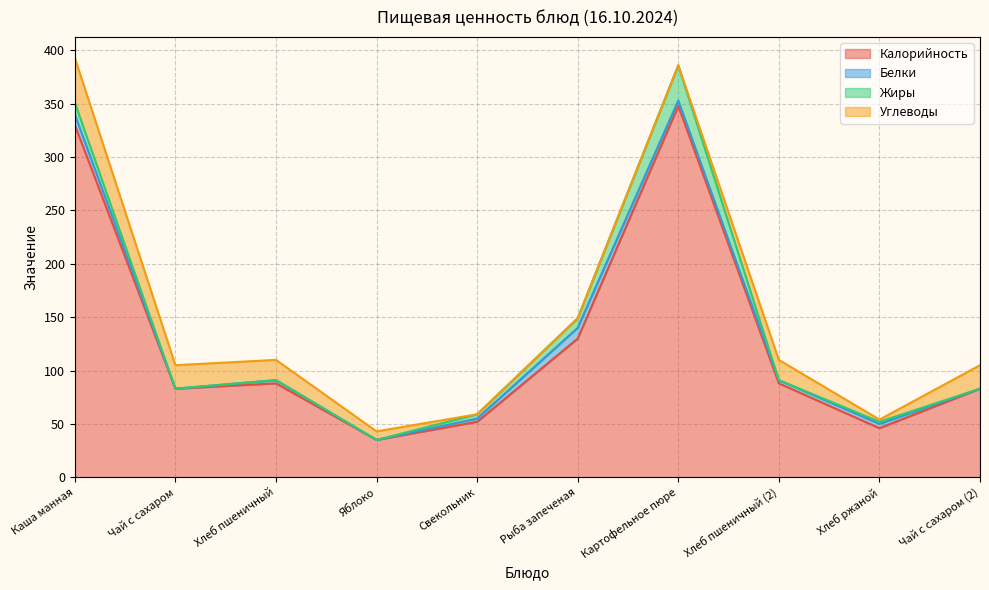

How many data points in Калорийность are above 88?

3